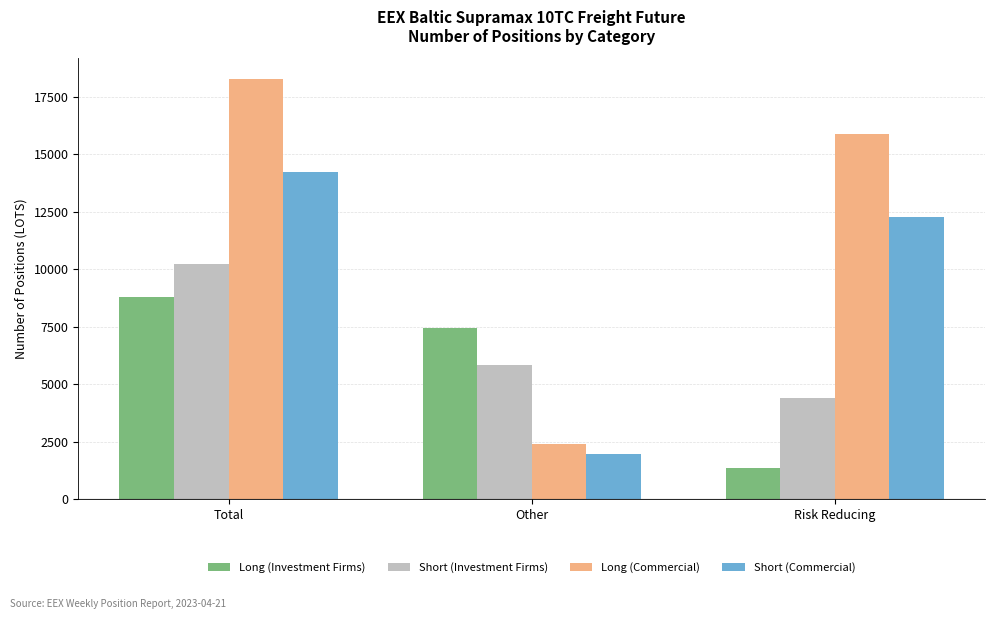

What is the sum of all Long (Commercial) values?

36502